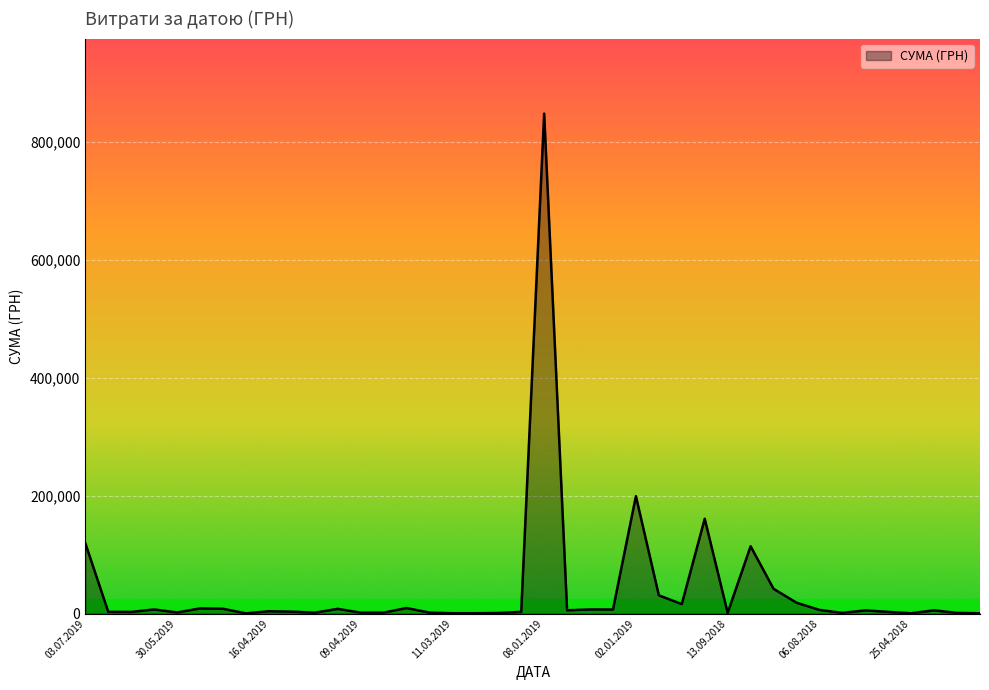

What is the maximum value shown in the chart?

847922.9